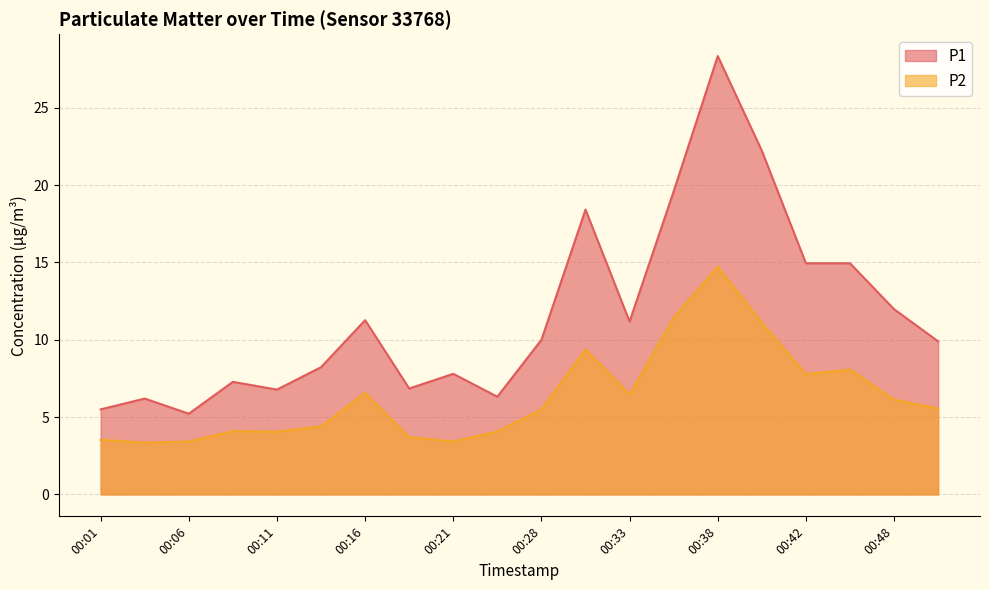

Read the P1 value at 00:45.

14.9